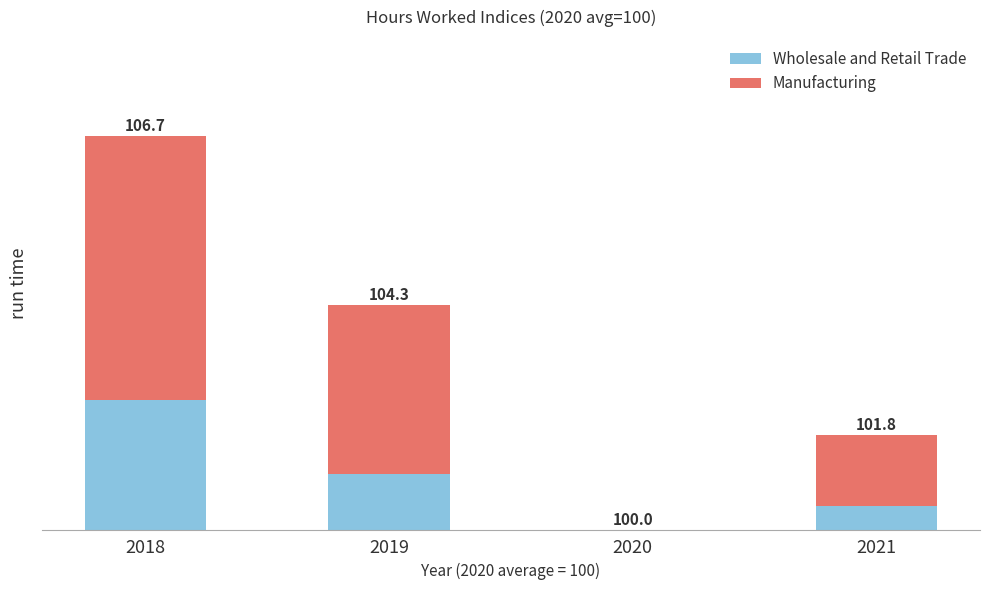

What are all the series names shown in the legend?

Wholesale and Retail Trade, Manufacturing